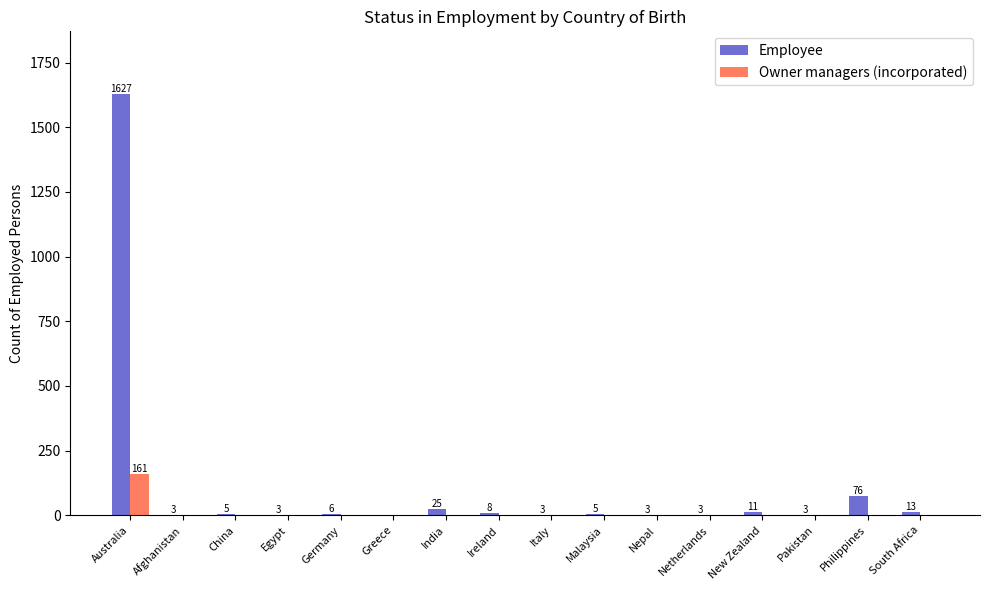

Does the chart contain stacked bars?

No